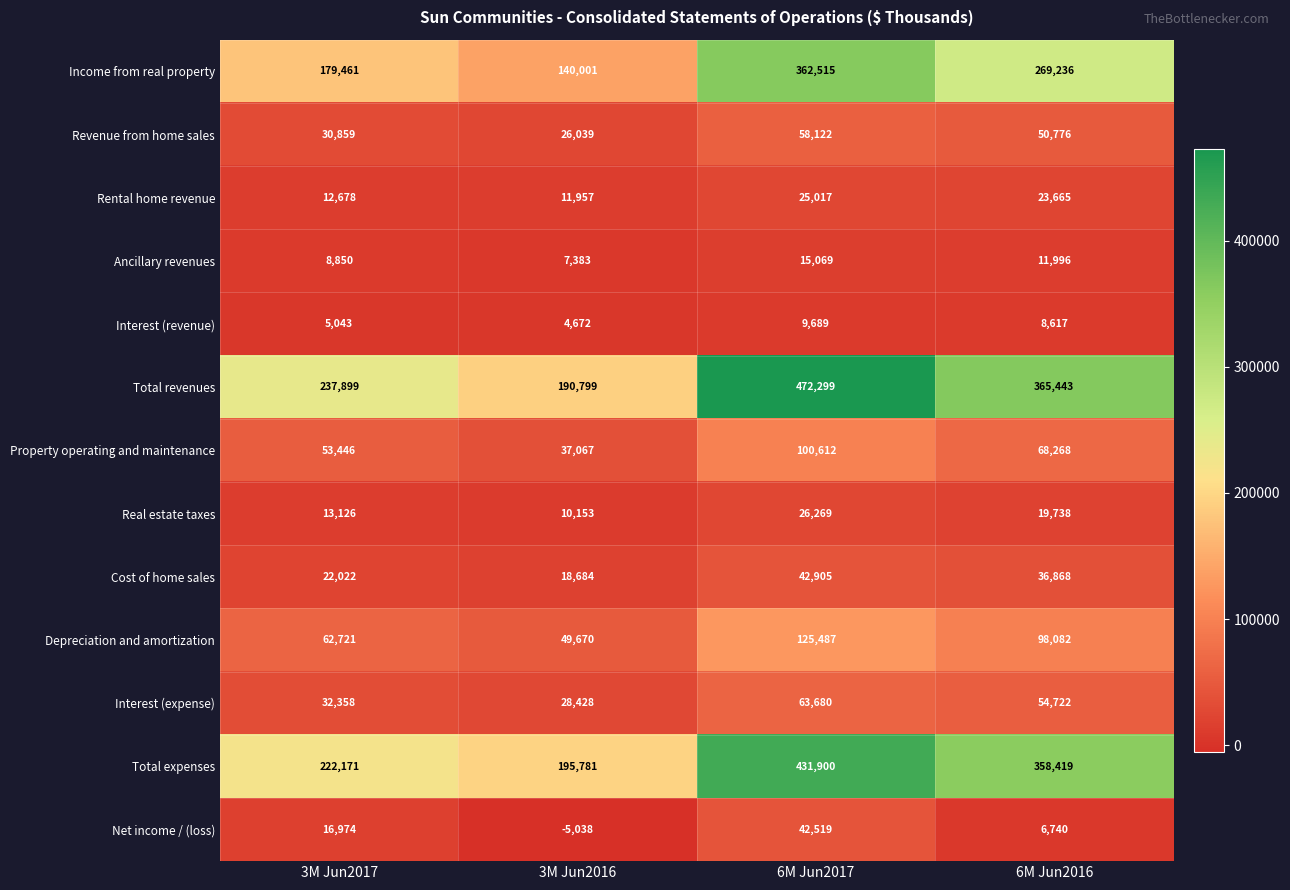

Rank the series at 3M Jun2017 from highest to lowest value.

Total revenues, Total expenses, Income from real property, Depreciation and amortization, Property operating and maintenance, Interest (expense), Revenue from home sales, Cost of home sales, Net income / (loss), Real estate taxes, Rental home revenue, Ancillary revenues, Interest (revenue)